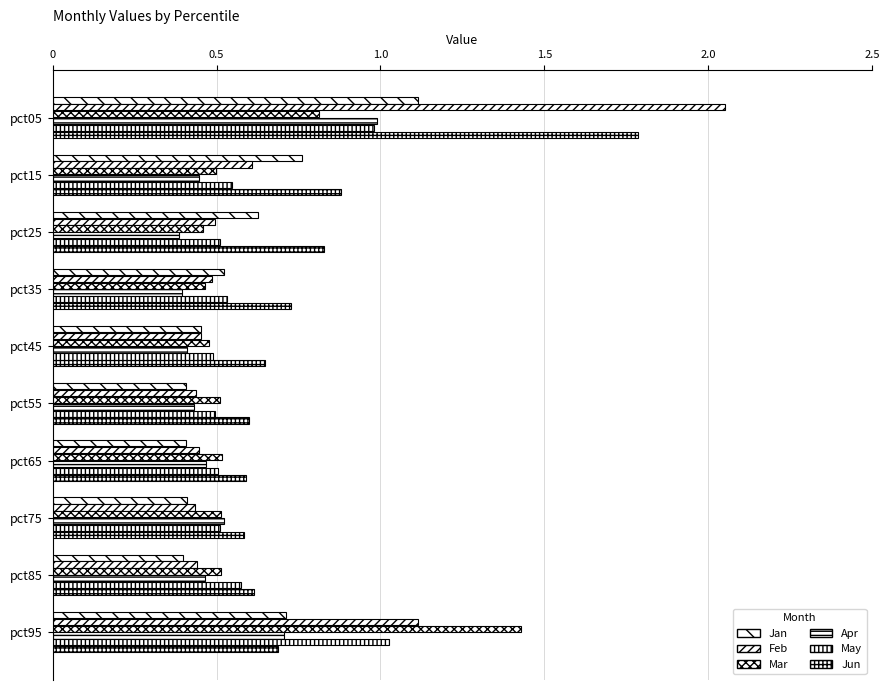

What is the value of the Feb bar at the 4th from the left?

0.5